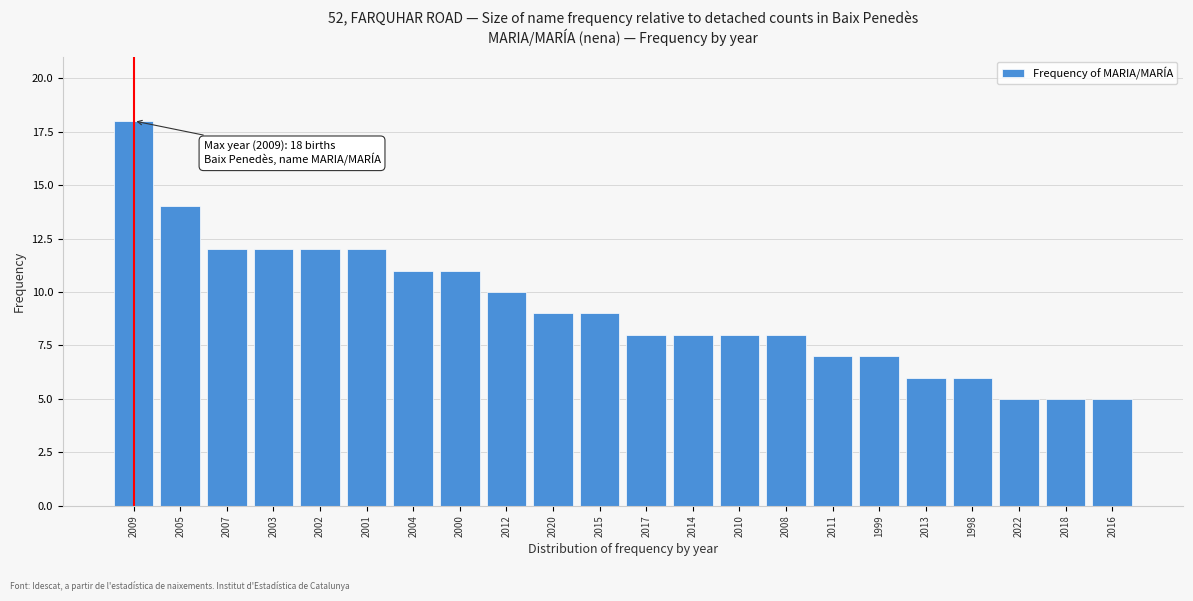

Reading left to right, list all the values displayed in this chart.

2009=18	2005=14	2007=12	2003=12	2002=12	2001=12	2004=11	2000=11	2012=10	2020=9	2015=9	2017=8	2014=8	2010=8	2008=8	2011=7	1999=7	2013=6	1998=6	2022=5	2018=5	2016=5